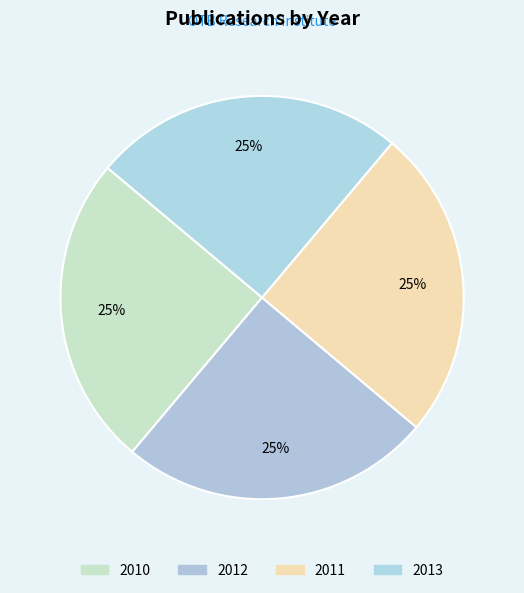

Which slice is the smallest?

2010